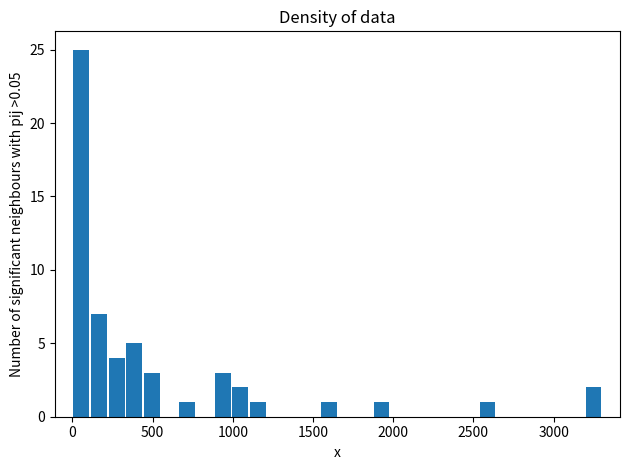

Read against the x-axis, roughly where is the centre of the tallest bar?

50